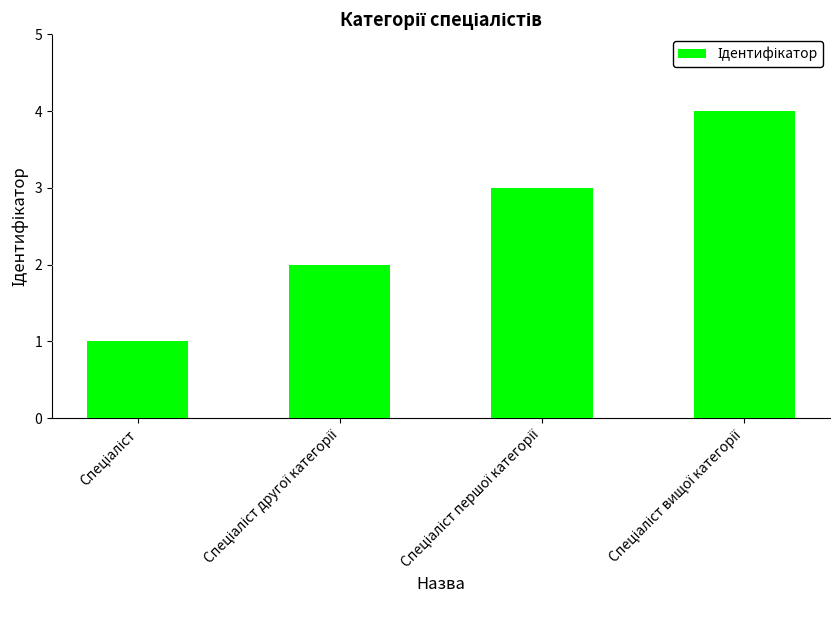

What is the greatest value displayed?

4